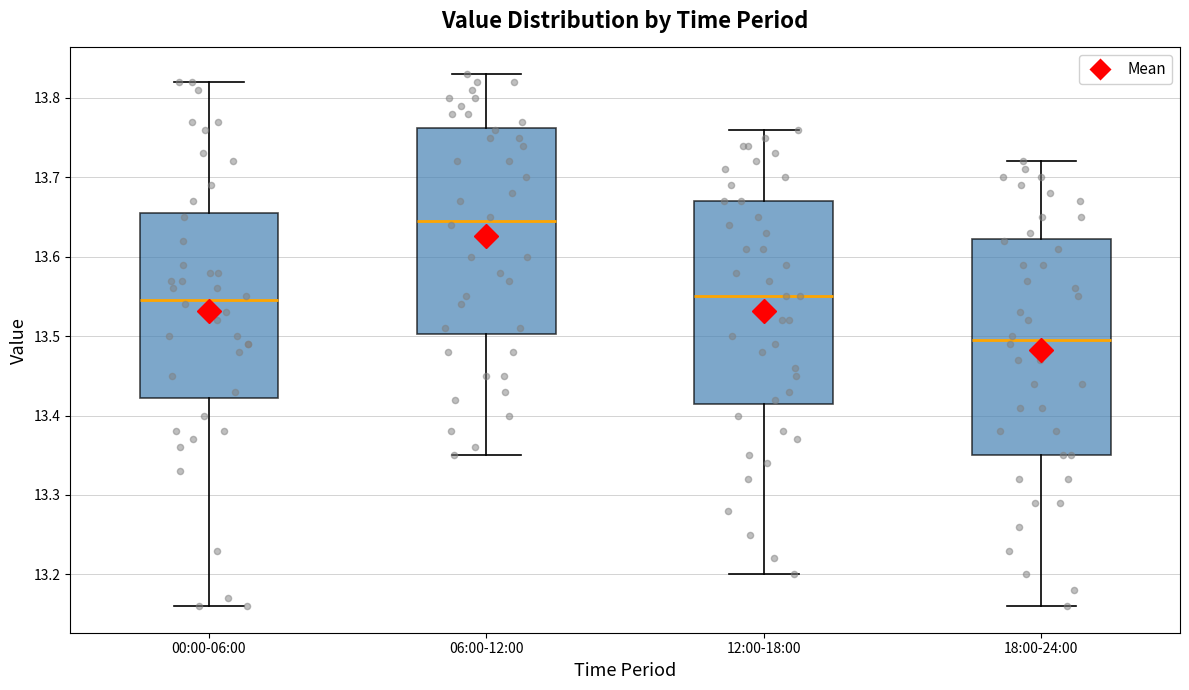

Which box is the tallest, from its lower edge to its upper edge?

18:00-24:00